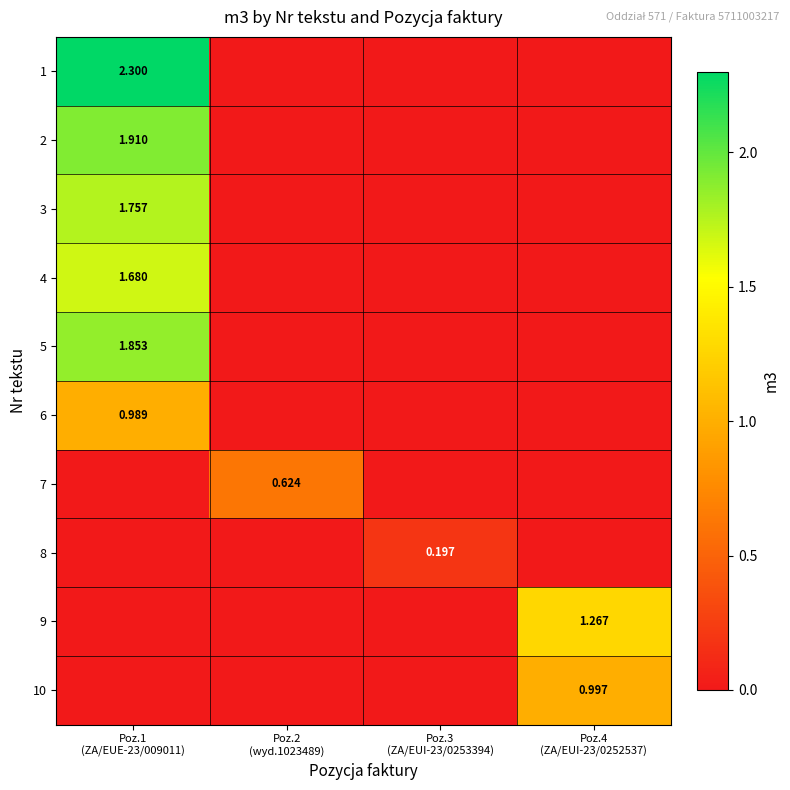

What is the sum of all 6 values?

1.0